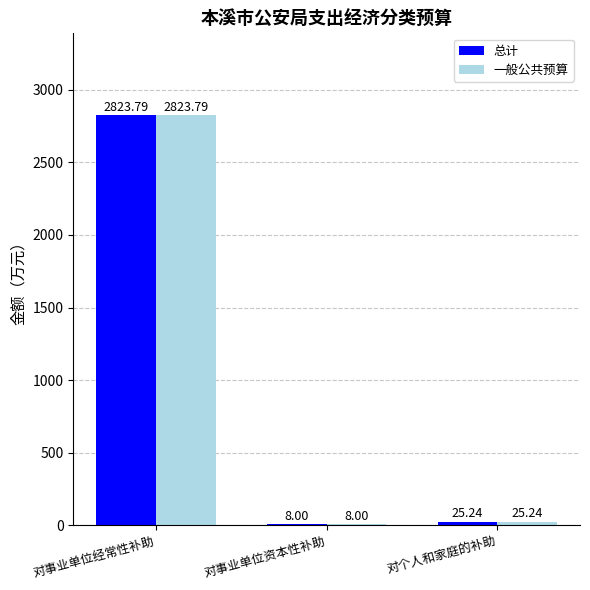

The value of 一般公共预算 at 对事业单位经常性补助 is 2823.8. True or false?

True